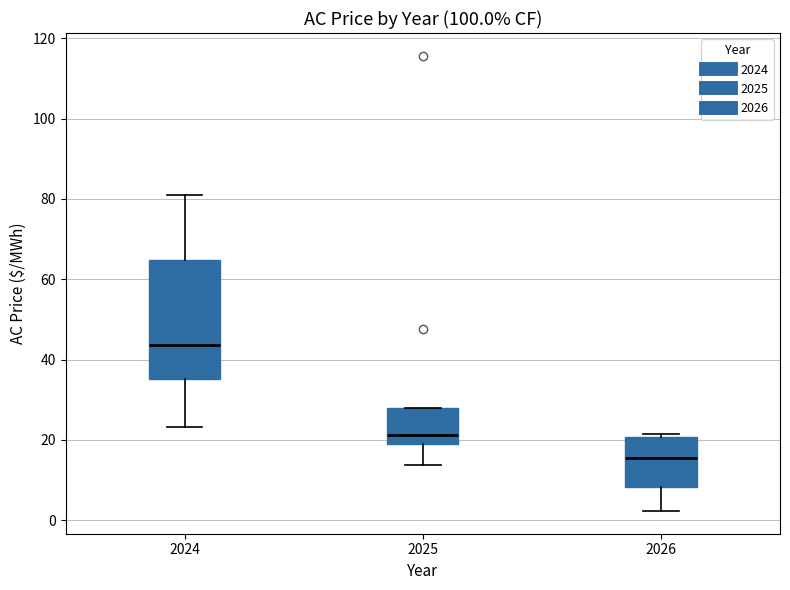

Reading left to right, transcribe this box plot: for each box, give where its median line is, the range the box spans, and where its two whiskers end, as read against the y-axis. The values are not printed on the chart, so give them approximately, as read against the axis.

2024: median 44, box 36 to 64, whiskers 24 to 82
2025: median 22, box 18 to 28, whiskers 14 to 28
2026: median 16, box 8 to 20, whiskers 2 to 22